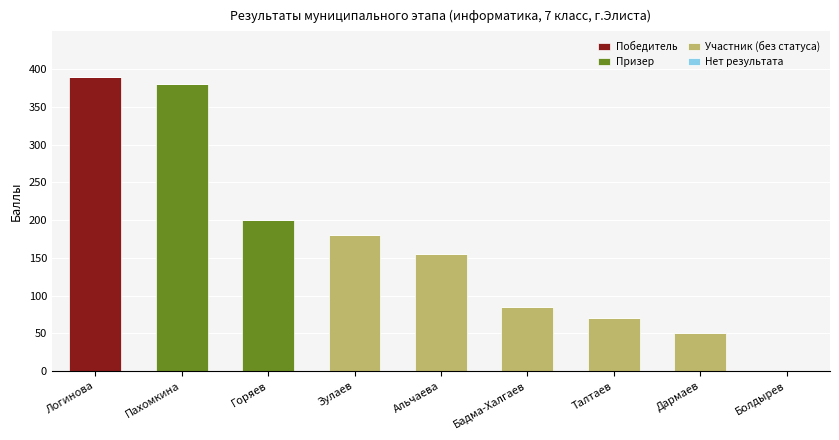

Reading right to left, what are the values for Победитель?

Болдырев=0	Дармаев=0	Талтаев=0	Бадма-Халгаев=0	Альчаева=0	Зулаев=0	Горяев=0	Пахомкина=0	Логинова=390